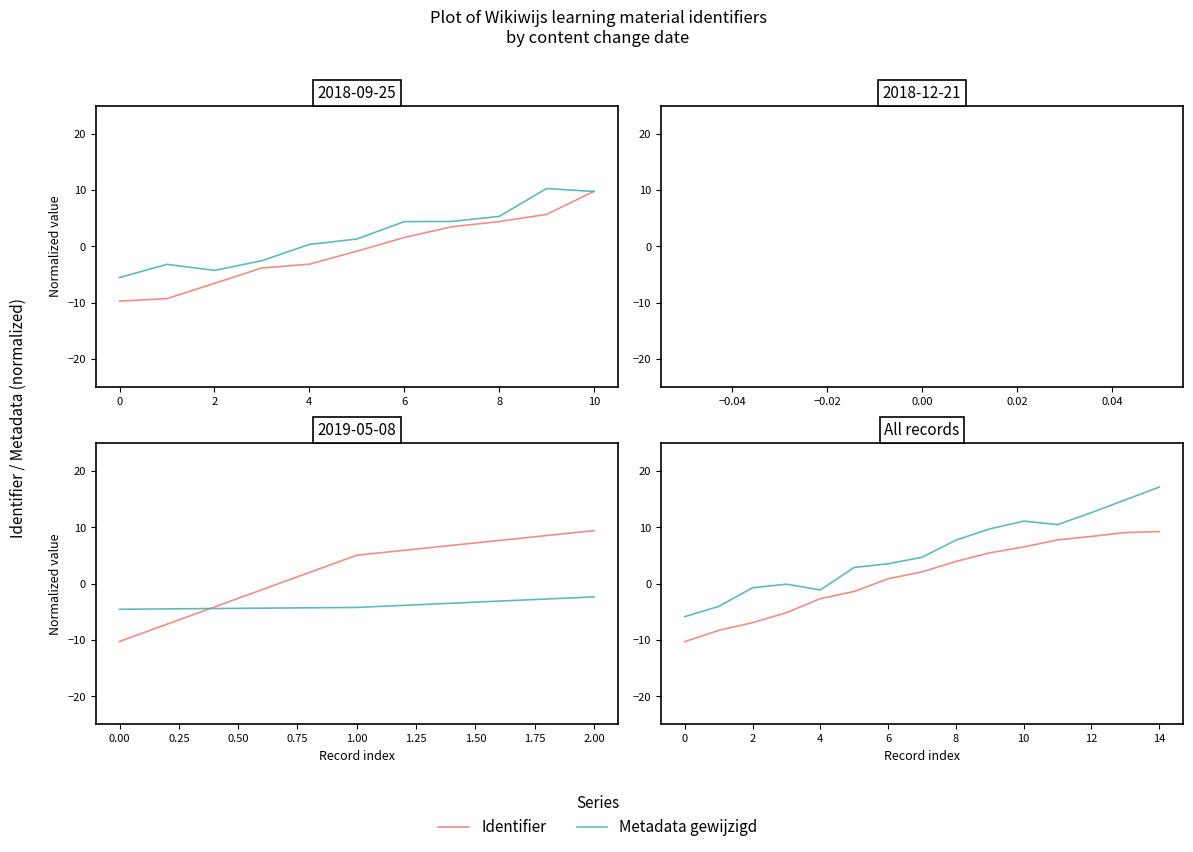

At which category is the sum across all series the highest?

14